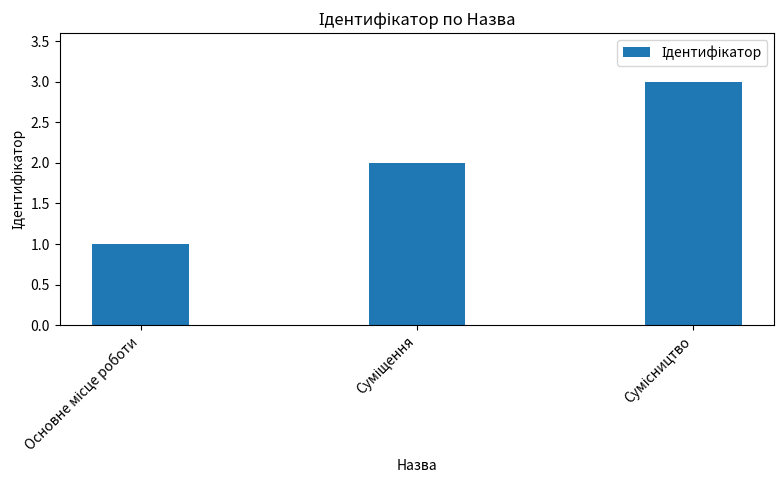

How many data points does each series have?

3